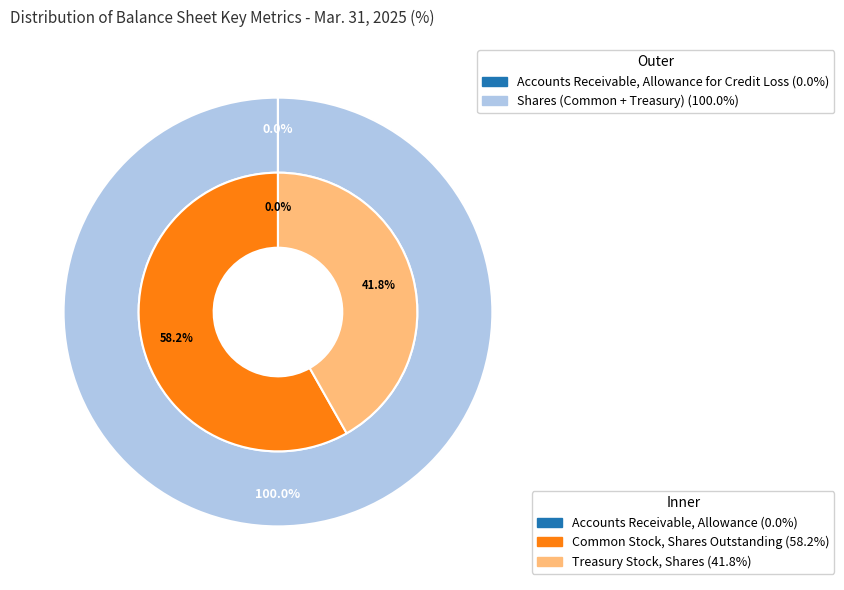

Is it true that Treasury stock, shares is 49% of the pie?

False